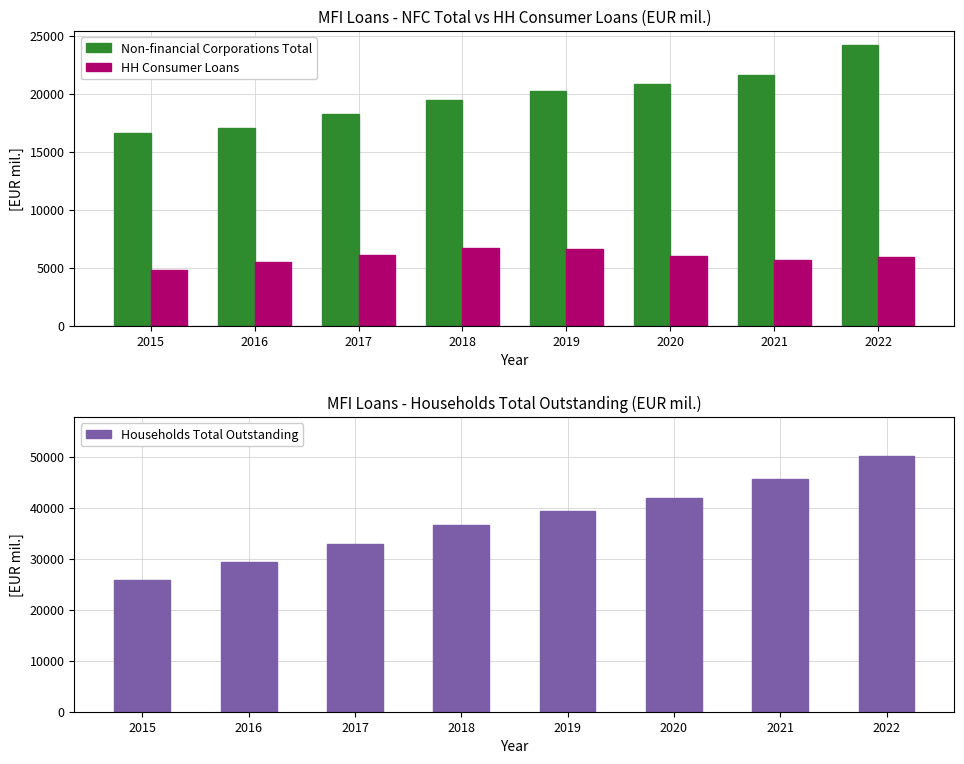

Is the value of HH Consumer Loans at 2015 greater than the value of Non-financial Corporations Total at 2018?

No